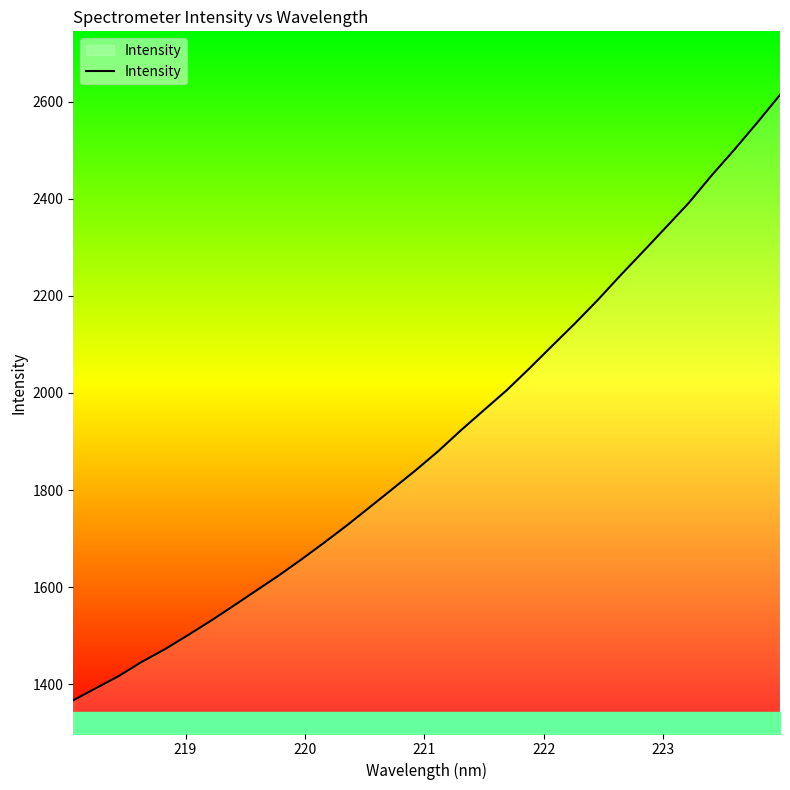

What is the difference between the maximum and minimum values?

1246.6